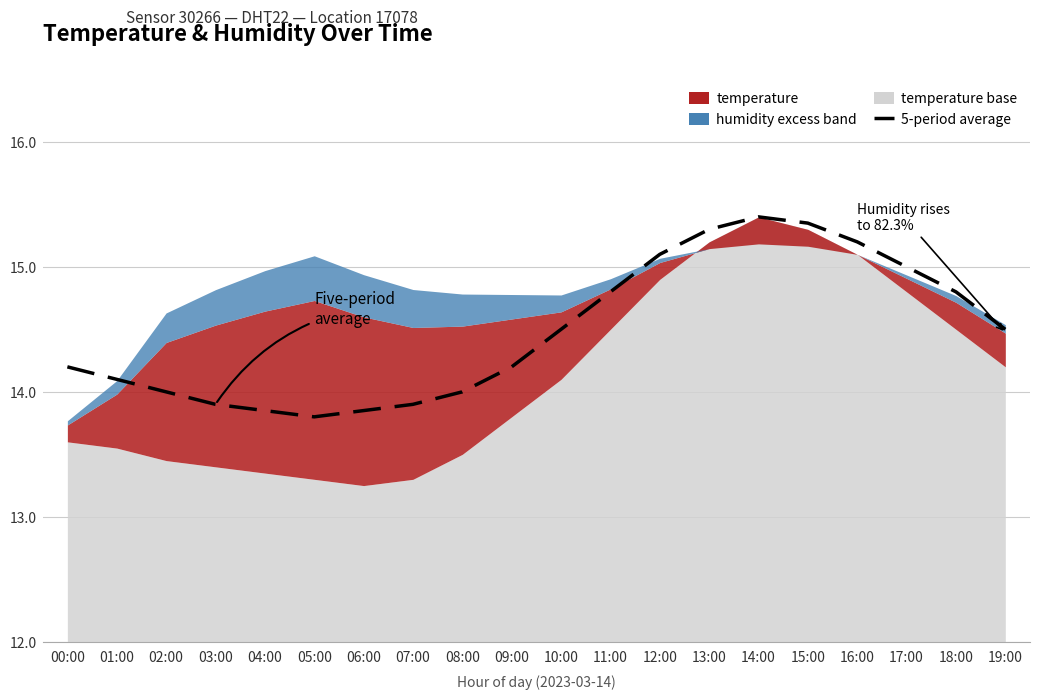

What is the smallest value displayed?

13.8